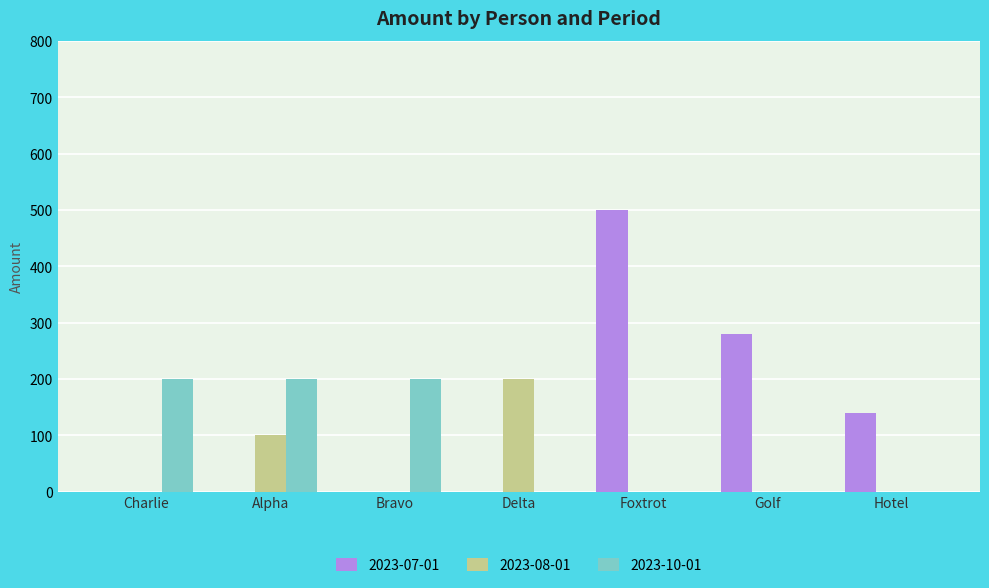

Reading right to left, list all the values displayed in this chart.

2023-07-01: 140	280	500	0	0	0	0
2023-08-01: 0	0	0	200	0	100	0
2023-10-01: 0	0	0	0	200	200	200